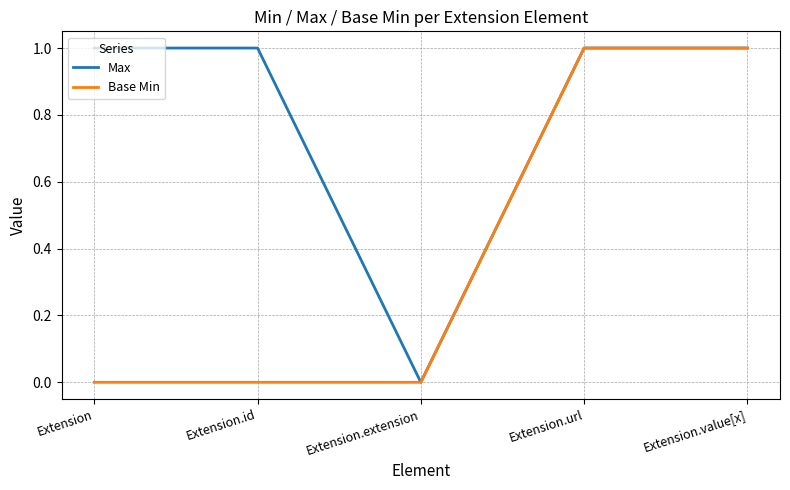

The Max series shows 1 at Extension.id. True or false?

True